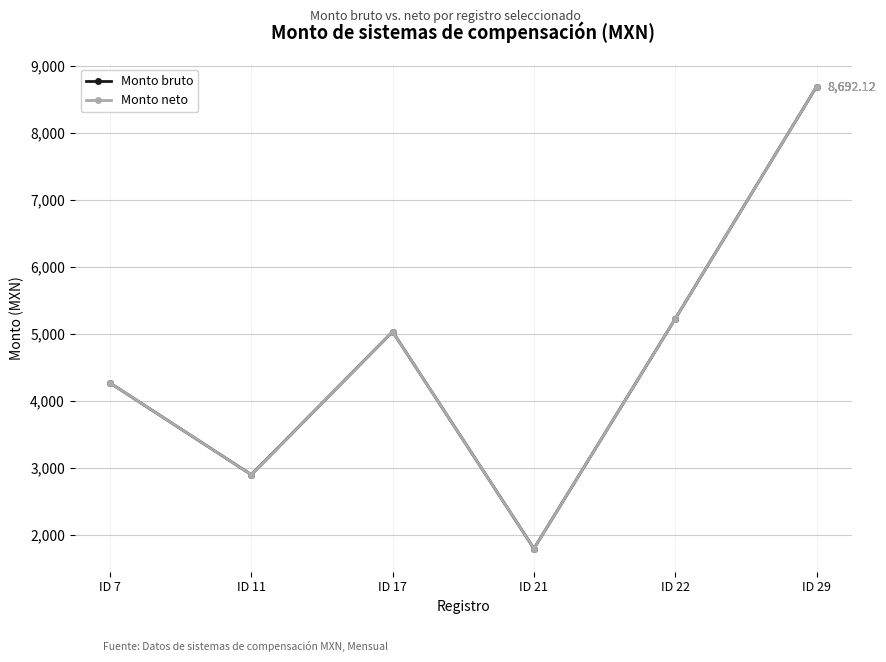

How many interior local valleys does the Monto neto series have?

2